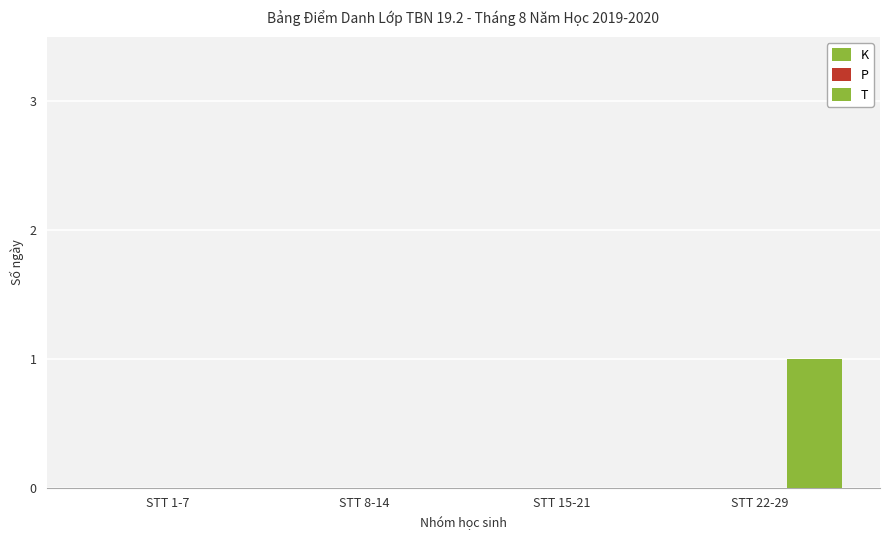

Does the chart contain stacked bars?

No